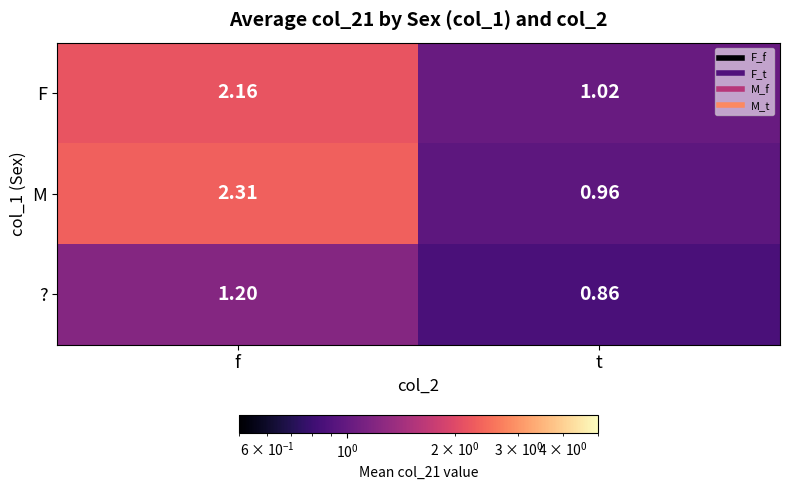

Which series changed the most between f and t?

M